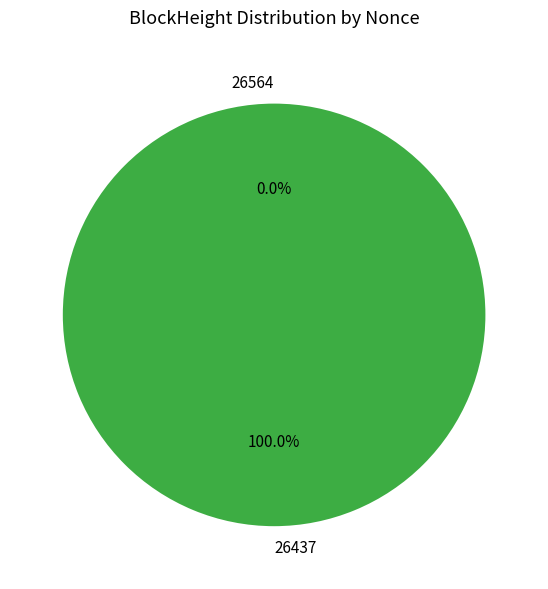

Rank the categories by value from lowest to highest.

26564, 26437